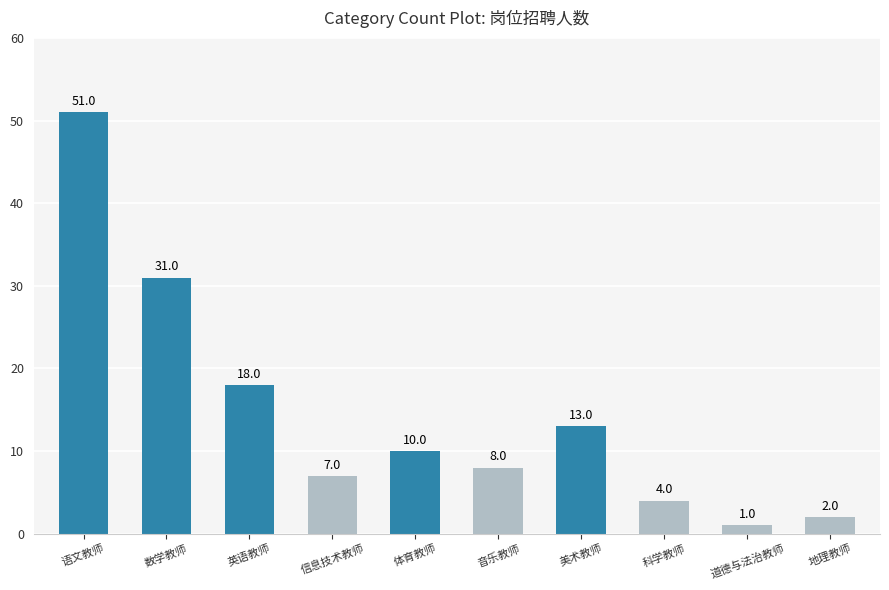

What is the ratio of the value at 英语教师 to the value at 体育教师?

1.8